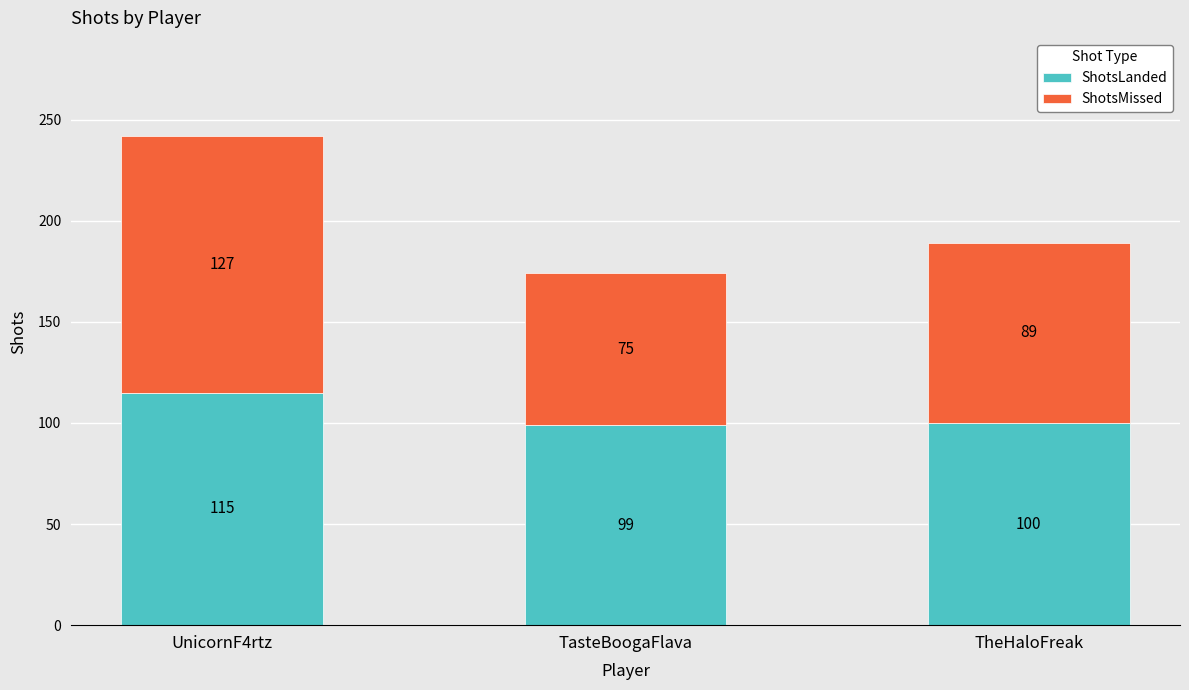

Is it true that ShotsLanded equals 99 at TasteBoogaFlava?

True